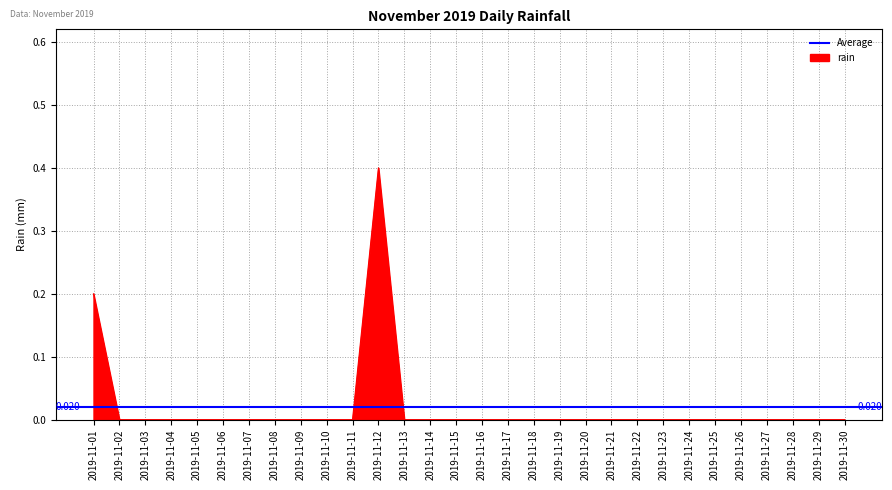

Count the values in the range 0 to 1.

30